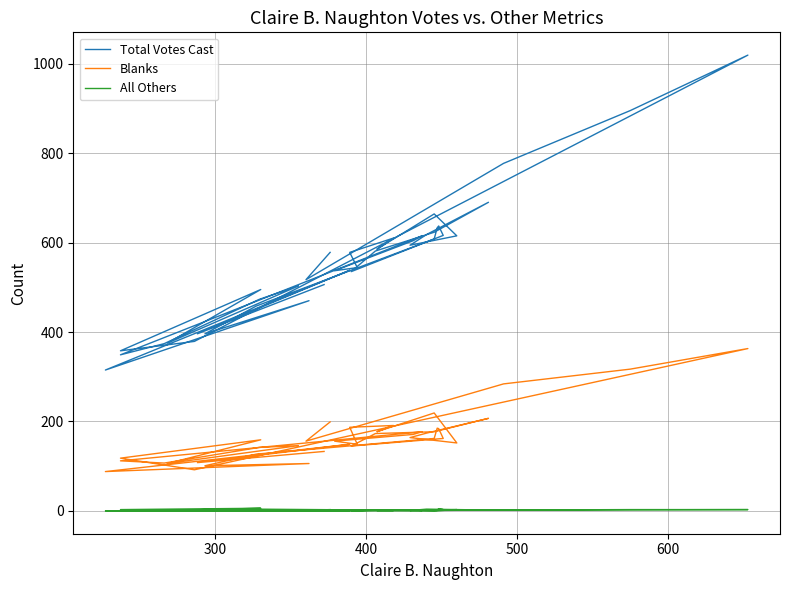

What is the sum of all Total Votes Cast values?

21658